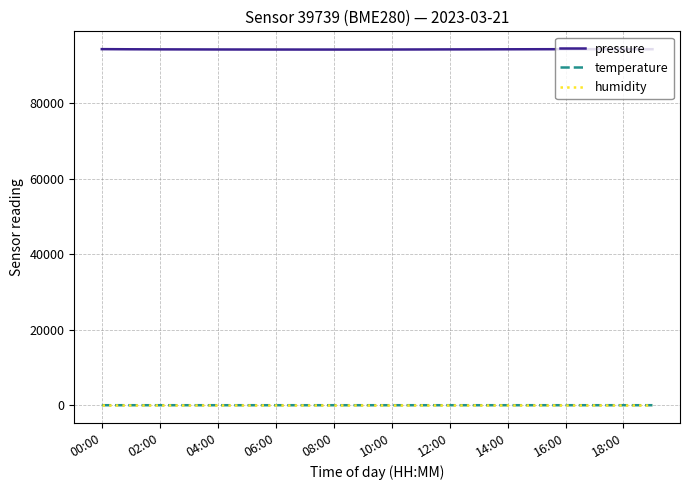

Which series has the largest total across all categories?

pressure